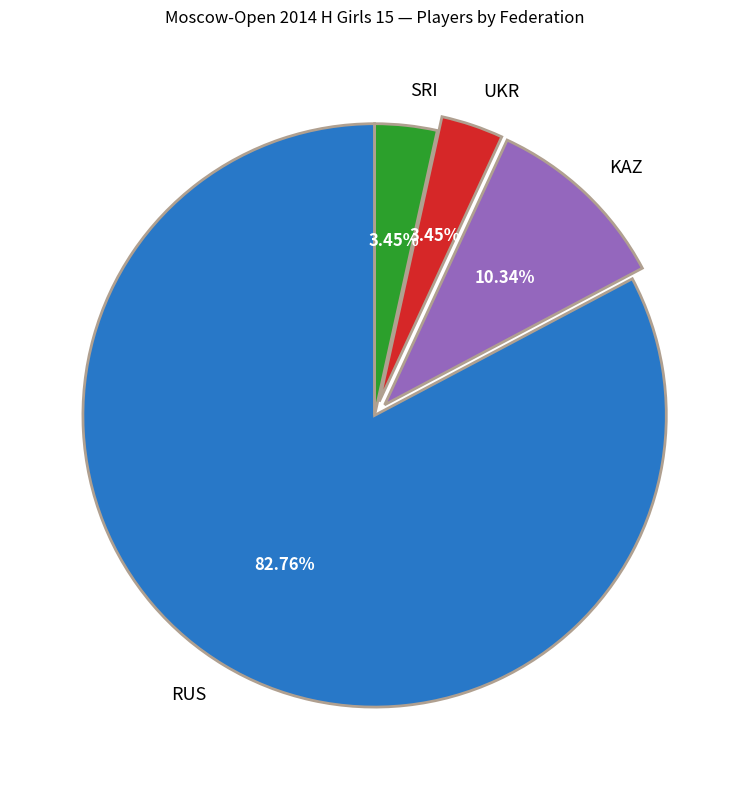

Combined, do KAZ and RUS account for over 50%?

Yes